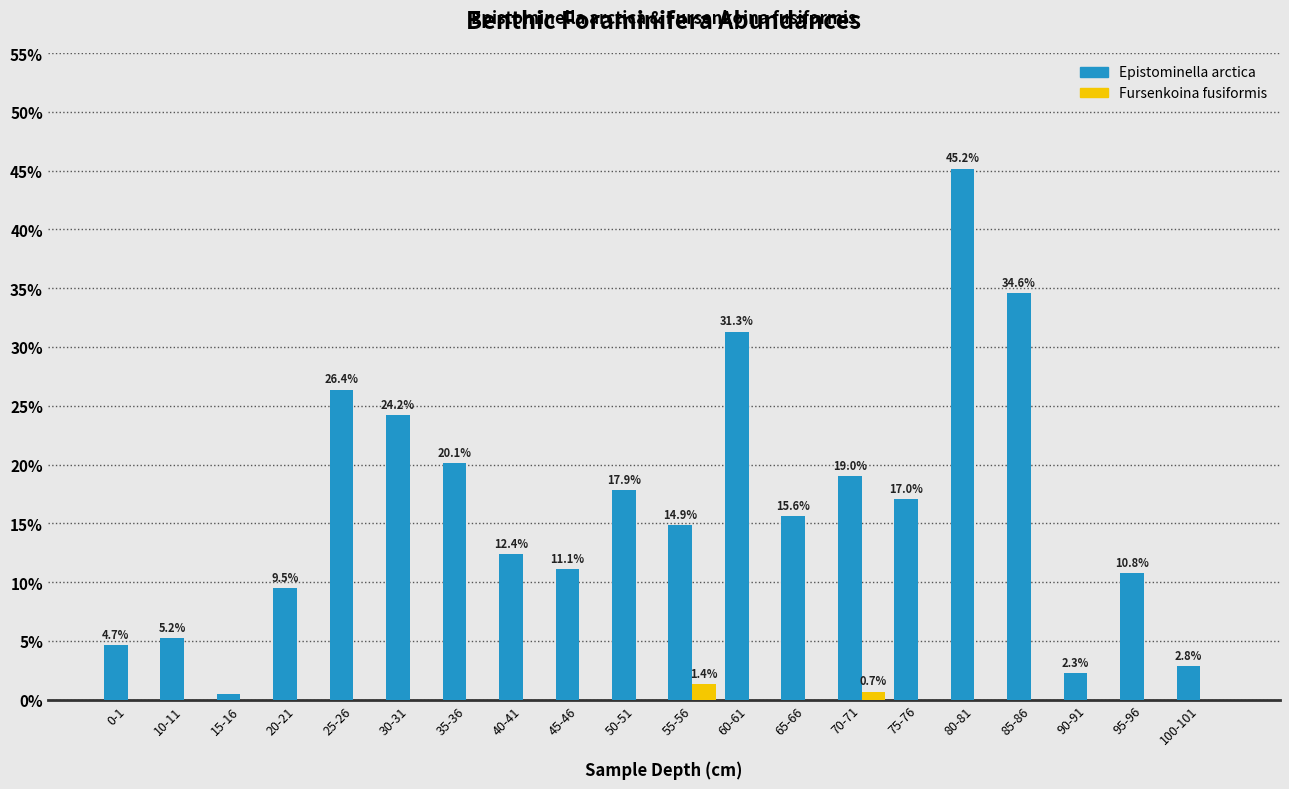

Which series has the largest range (max minus min)?

Epistominella arctica